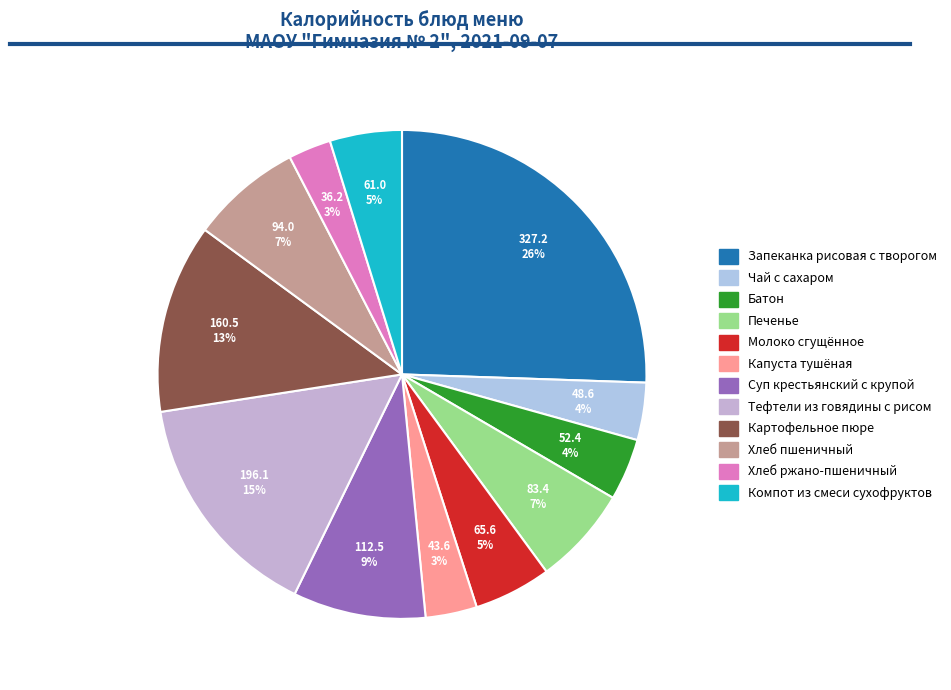

Rank the categories by value from highest to lowest.

Запеканка рисовая с творогом, Тефтели из говядины с рисом, Картофельное пюре, Суп крестьянский с крупой, Хлеб пшеничный, Печенье, Молоко сгущённое, Компот из смеси сухофруктов, Батон, Чай с сахаром, Капуста тушёная, Хлеб ржано-пшеничный